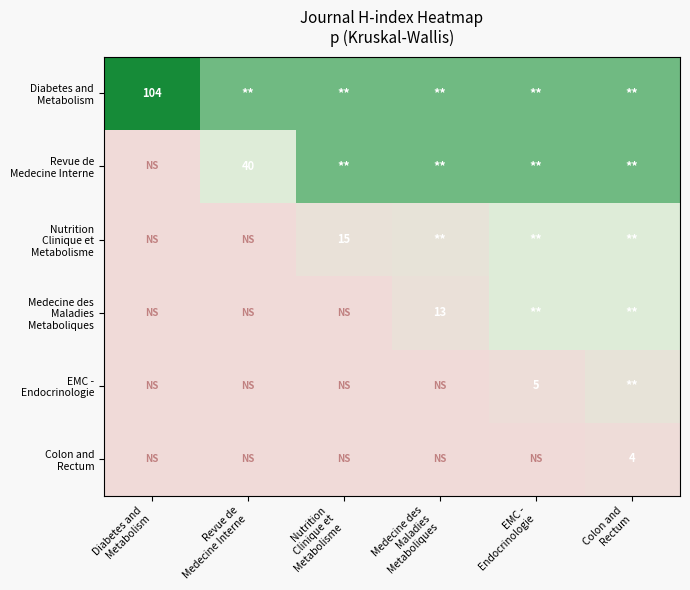

What is the greatest value displayed?

104